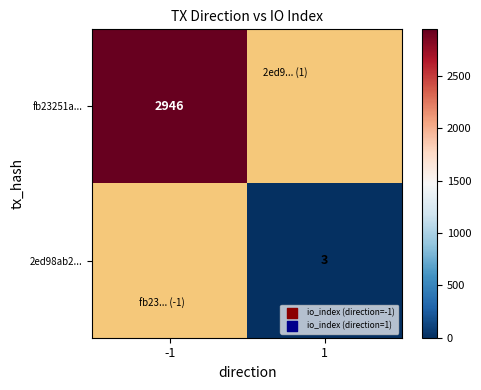

The value of 2ed98ab2... at 1 is 2. True or false?

False